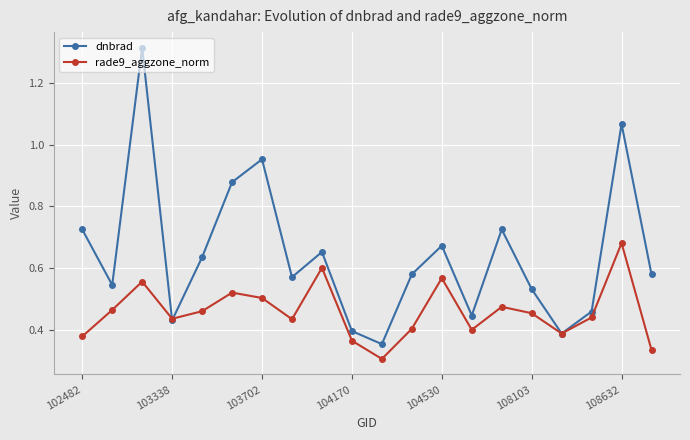

Count the rade9_aggzone_norm values in the range 0 to 1.

20